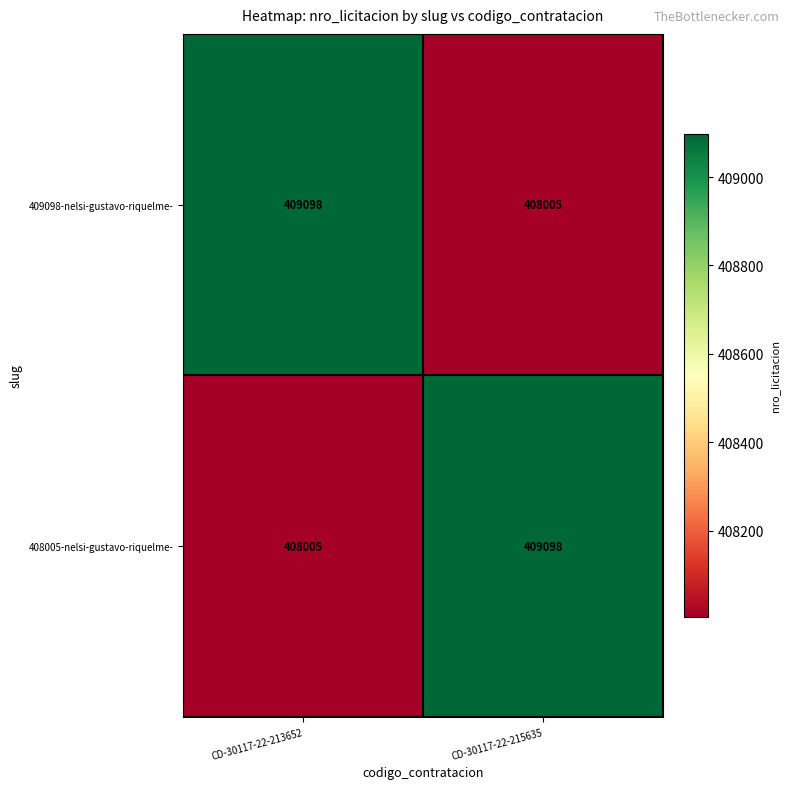

What is the minimum value shown in the chart?

408005